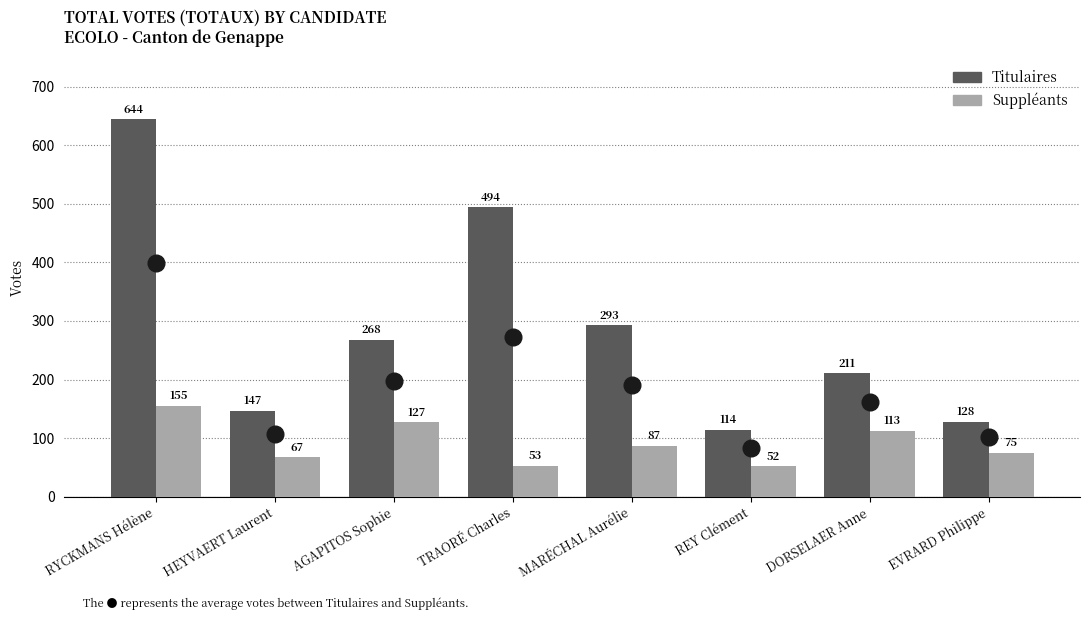

Reading right to left, extract all data points from this chart.

Titulaires: 128	211	114	293	494	268	147	644
Suppléants: 75	113	52	87	53	127	67	155